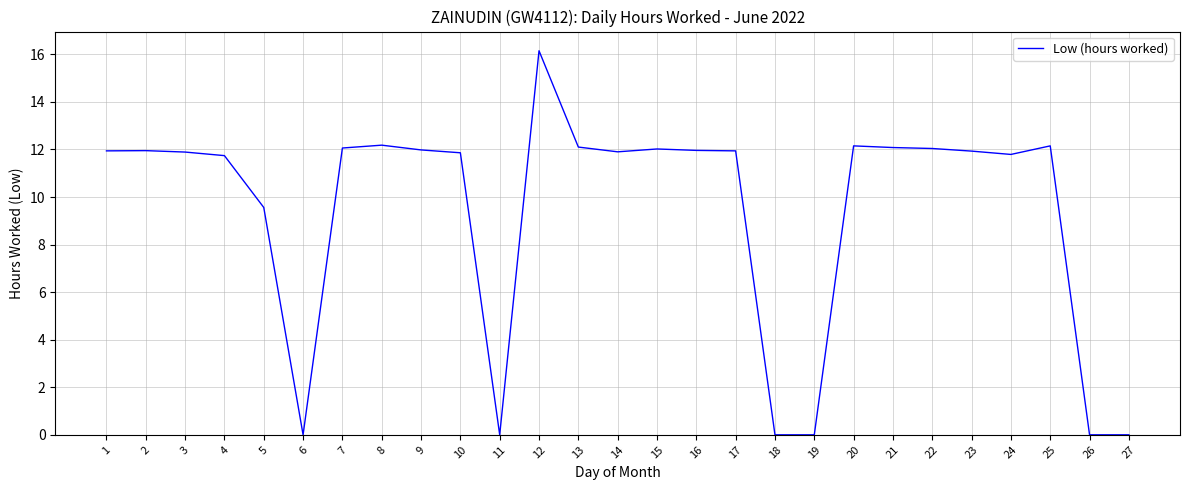

What is the average value?

9.4